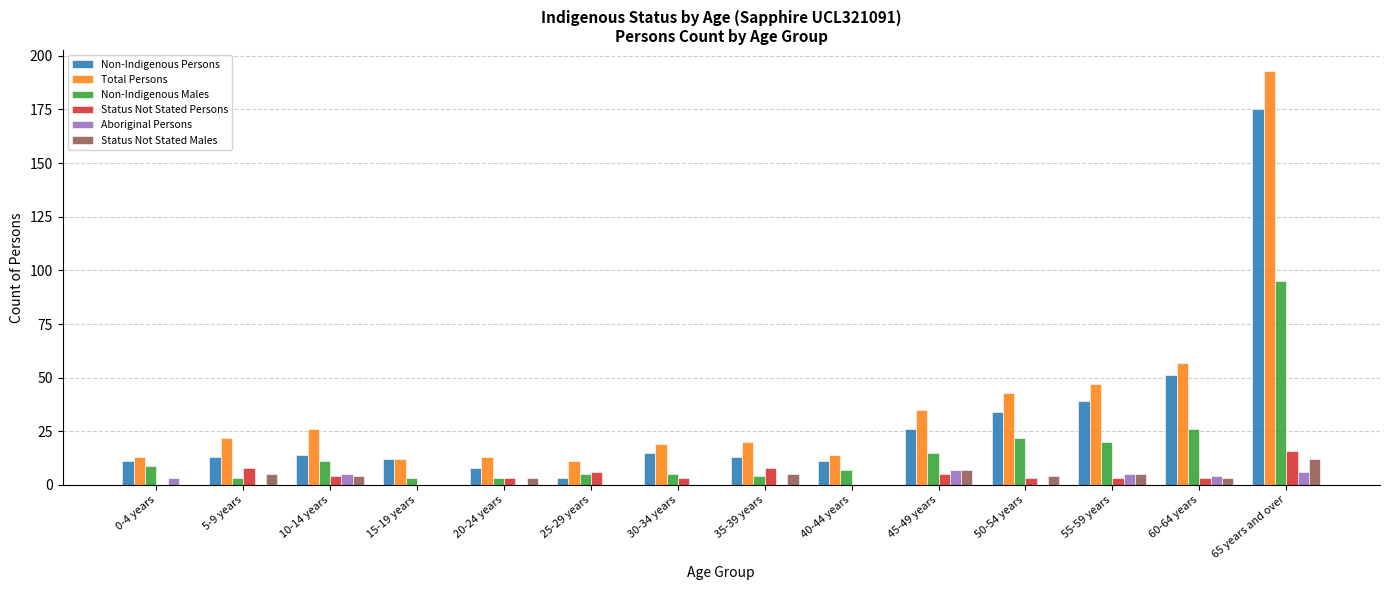

How many groups of bars are there?

14